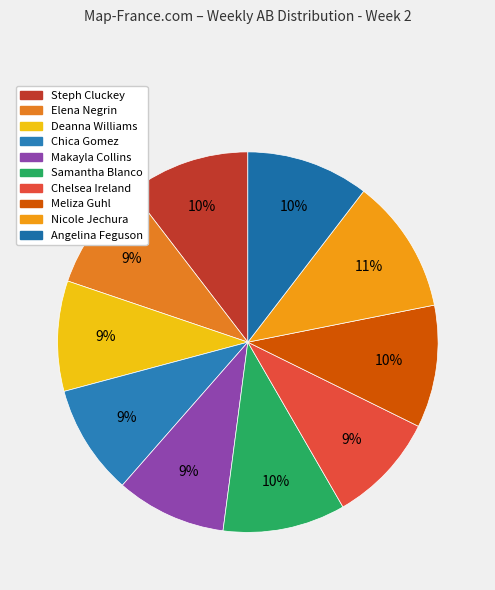

The Samantha Blanco slice represents 10% of the pie. True or false?

True